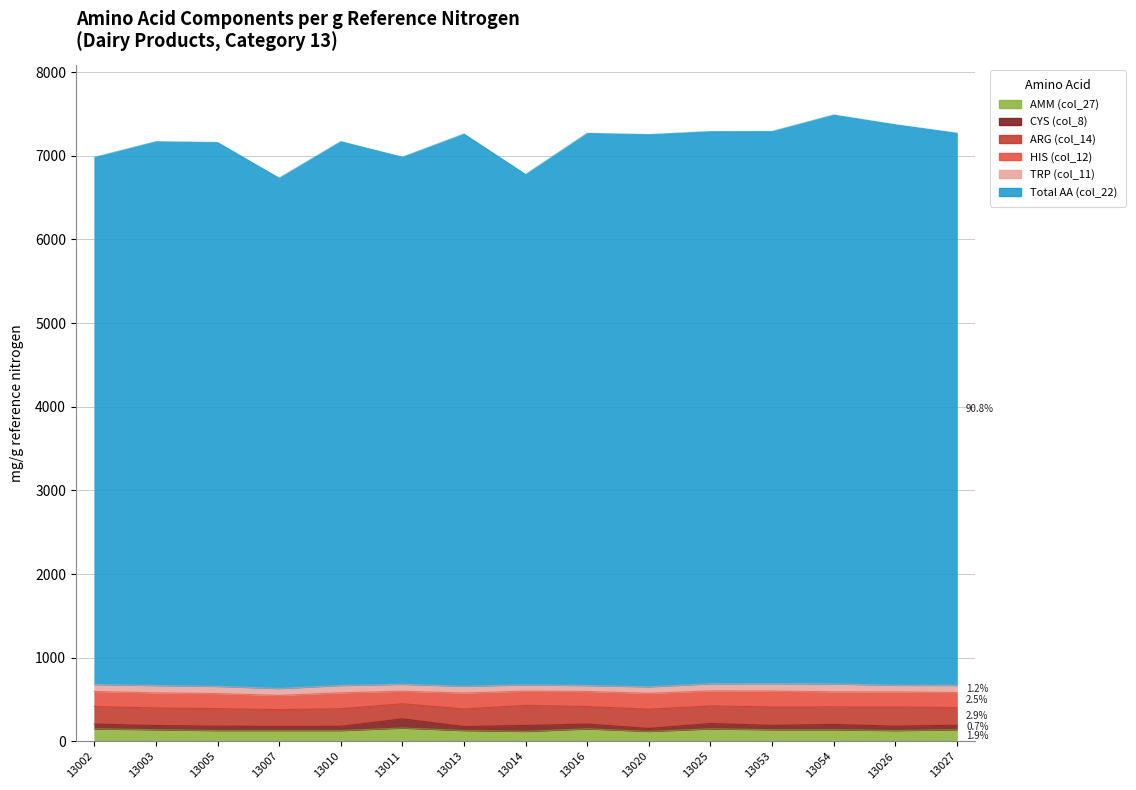

Rank the categories by CYS (col_8) value from lowest to highest.

13020, 13013, 13003, 13007, 13010, 13005, 13053, 13026, 13027, 13002, 13016, 13054, 13025, 13014, 13011